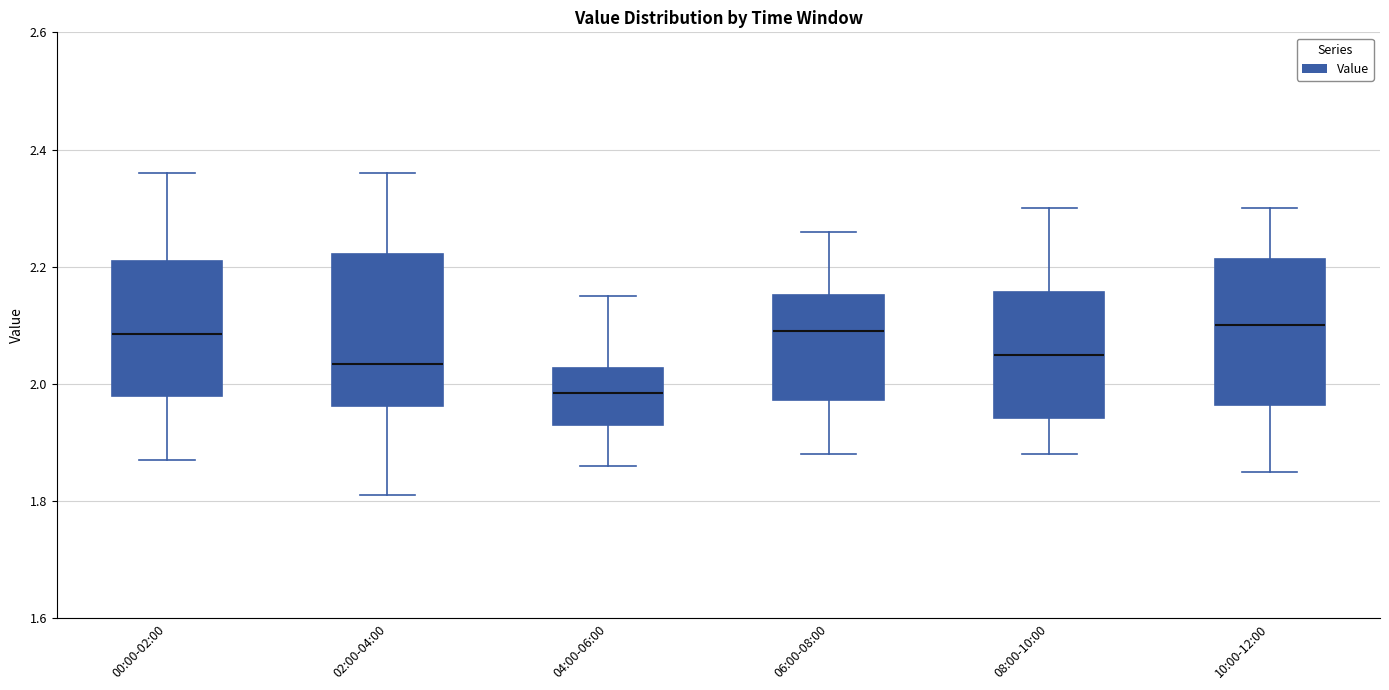

Reading left to right, transcribe this box plot: for each box, give where its median line is, the range the box spans, and where its two whiskers end, as read against the y-axis. The values are not printed on the chart, so give them approximately, as read against the axis.

00:00-02:00: median 2.08, box 1.98 to 2.22, whiskers 1.88 to 2.36
02:00-04:00: median 2.04, box 1.96 to 2.22, whiskers 1.82 to 2.36
04:00-06:00: median 1.98, box 1.94 to 2.02, whiskers 1.86 to 2.16
06:00-08:00: median 2.10, box 1.98 to 2.16, whiskers 1.88 to 2.26
08:00-10:00: median 2.06, box 1.94 to 2.16, whiskers 1.88 to 2.30
10:00-12:00: median 2.10, box 1.96 to 2.22, whiskers 1.86 to 2.30